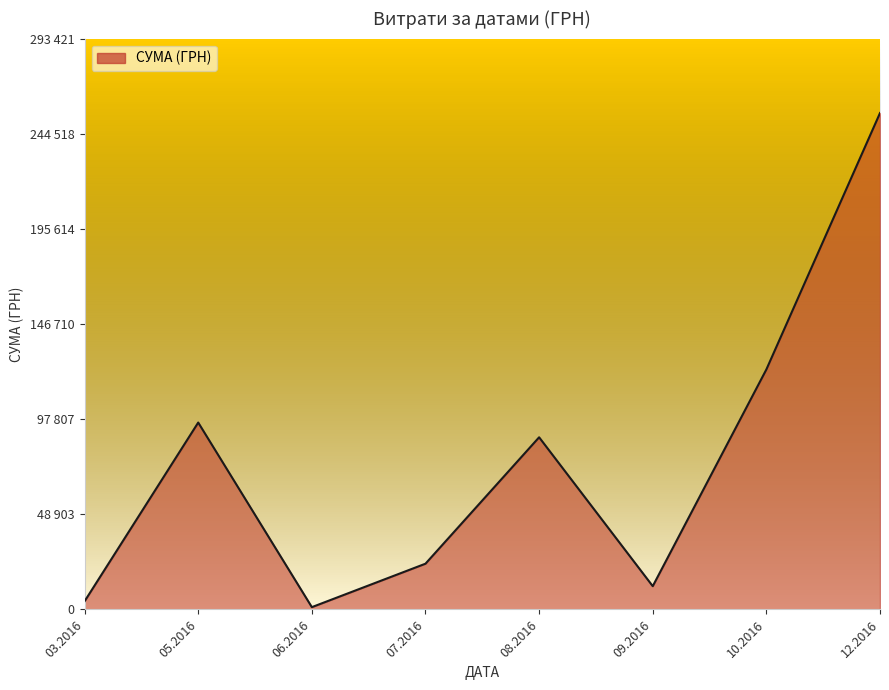

What is the sum of all values?

603936.3